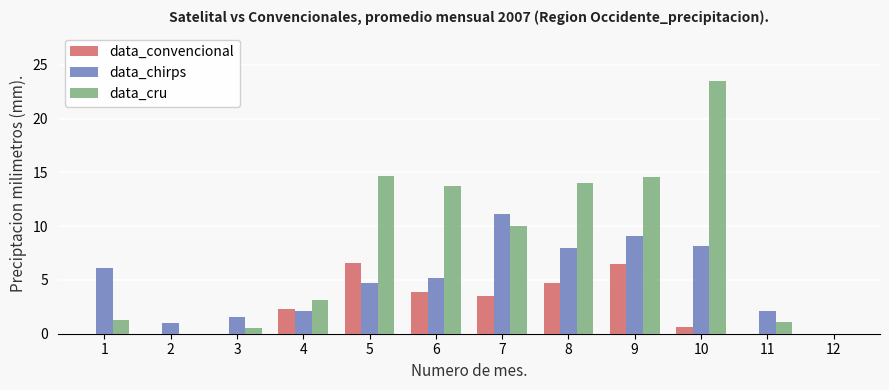

Which series has the largest total across all categories?

data_cru